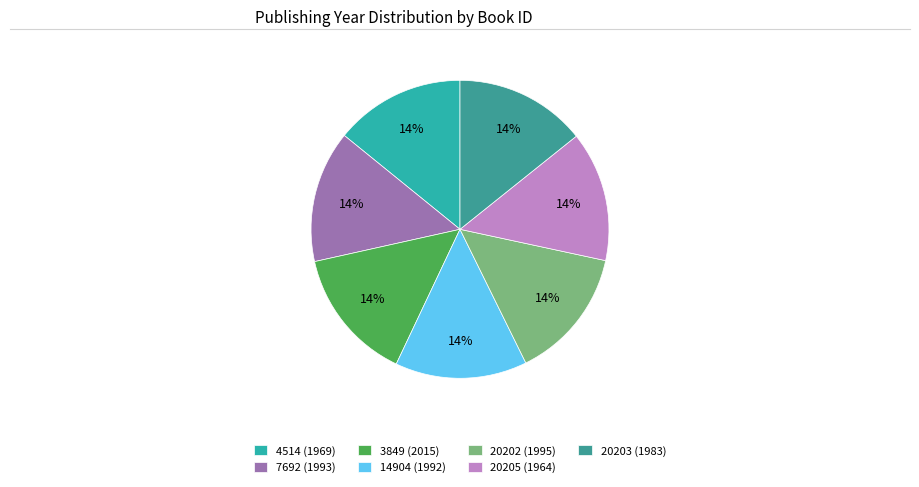

Which slice is the smallest?

20205